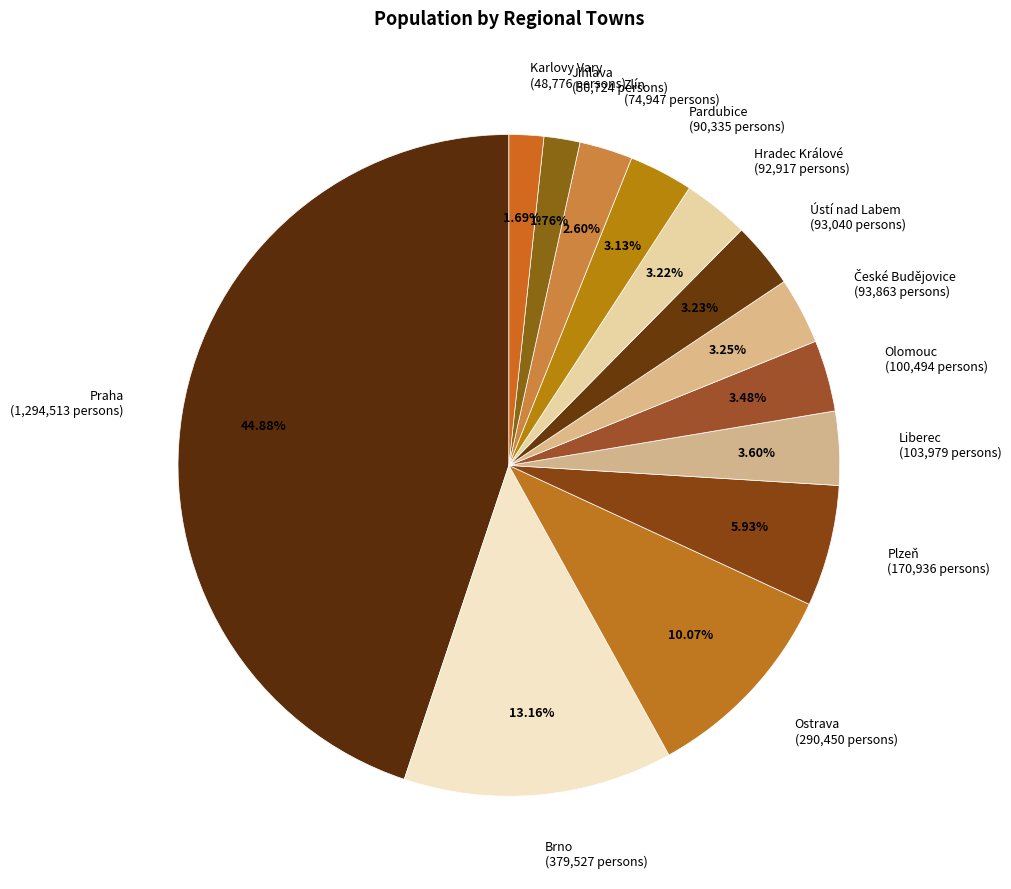

Combined, what portion of the pie is Pardubice and Ústí nad Labem?

6.4%